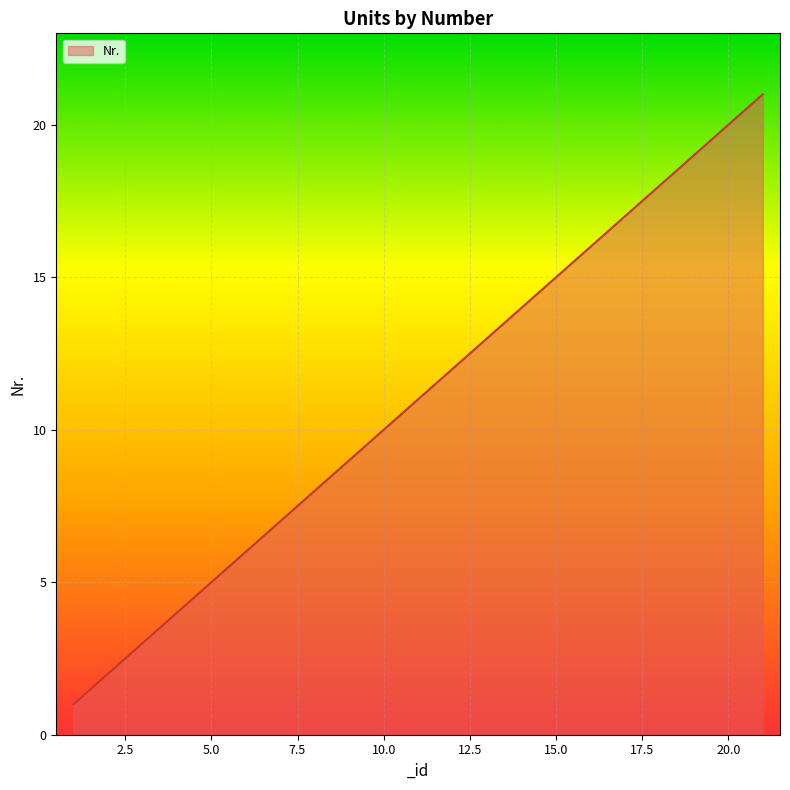

What is the difference between the maximum and minimum values?

20